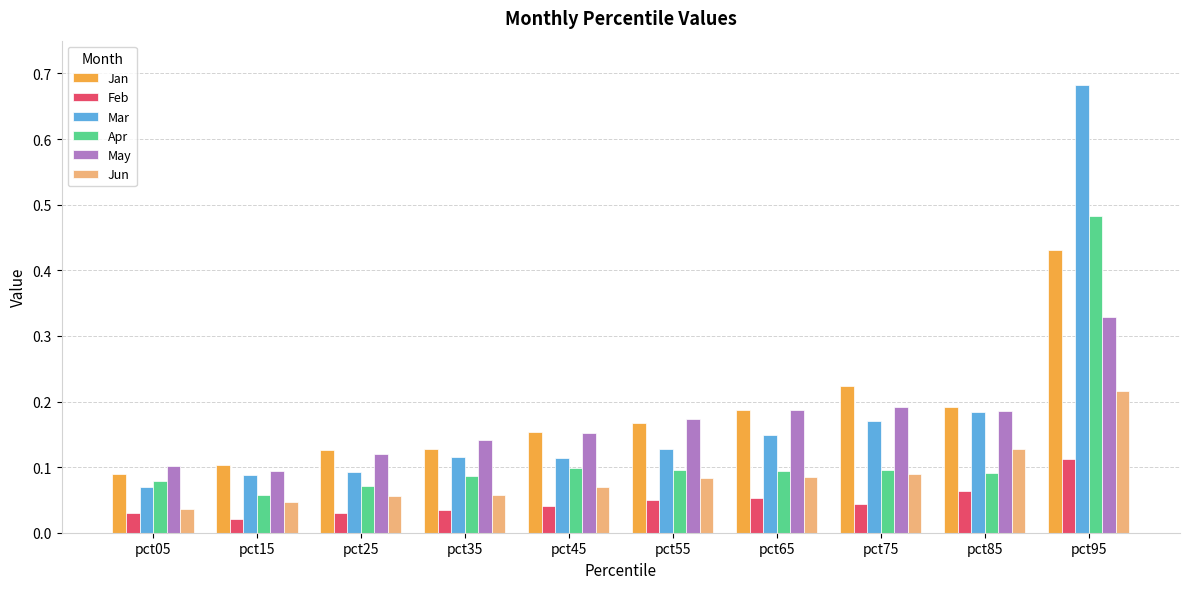

Between pct05 and pct75, which series saw the biggest shift?

Jan